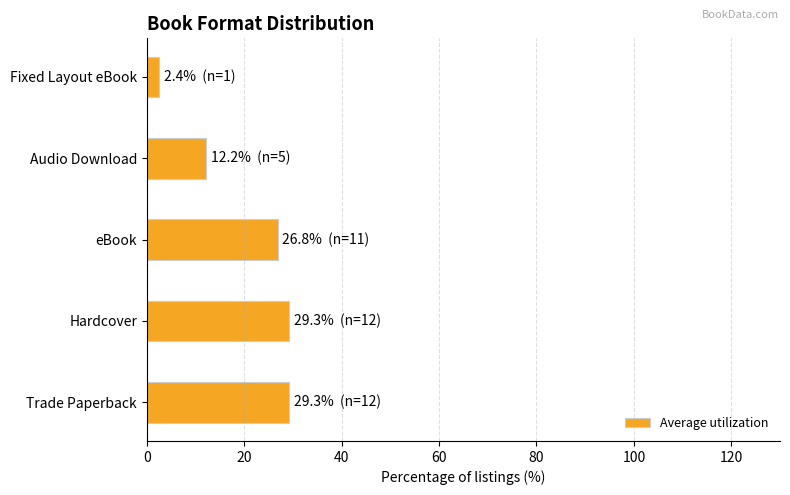

Does the chart contain any negative values?

No